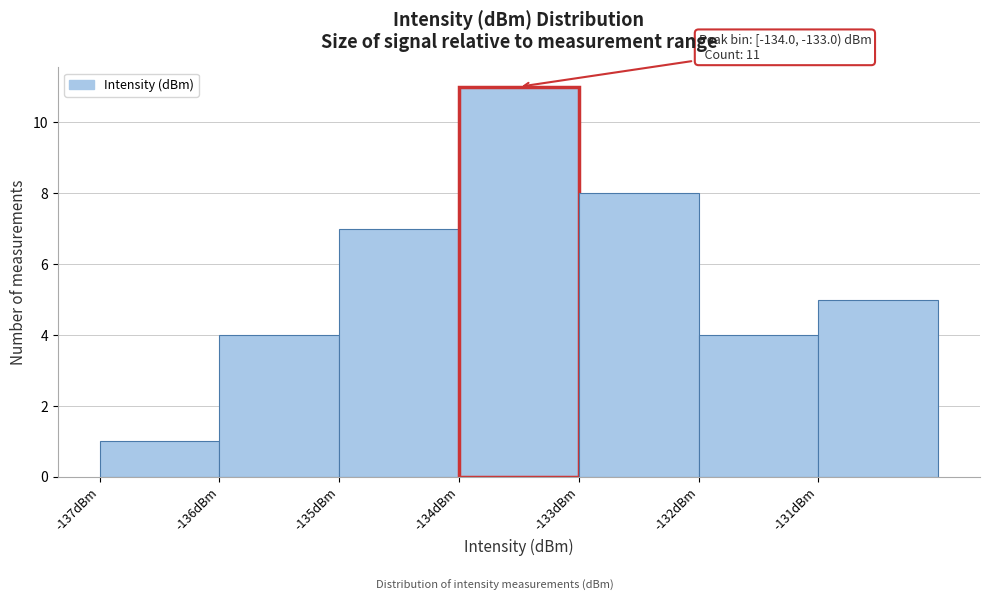

Which range on the x-axis has the tallest bar?

-134 to -133